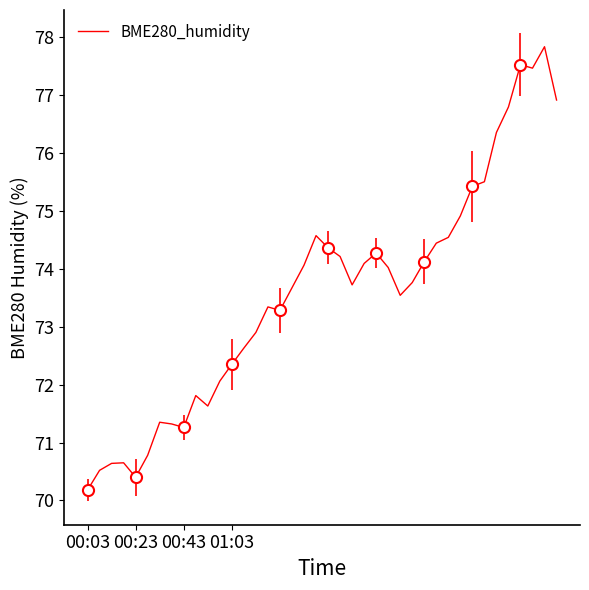

How many points are lower than both their immediate neighbors (excluding endpoints)?

7